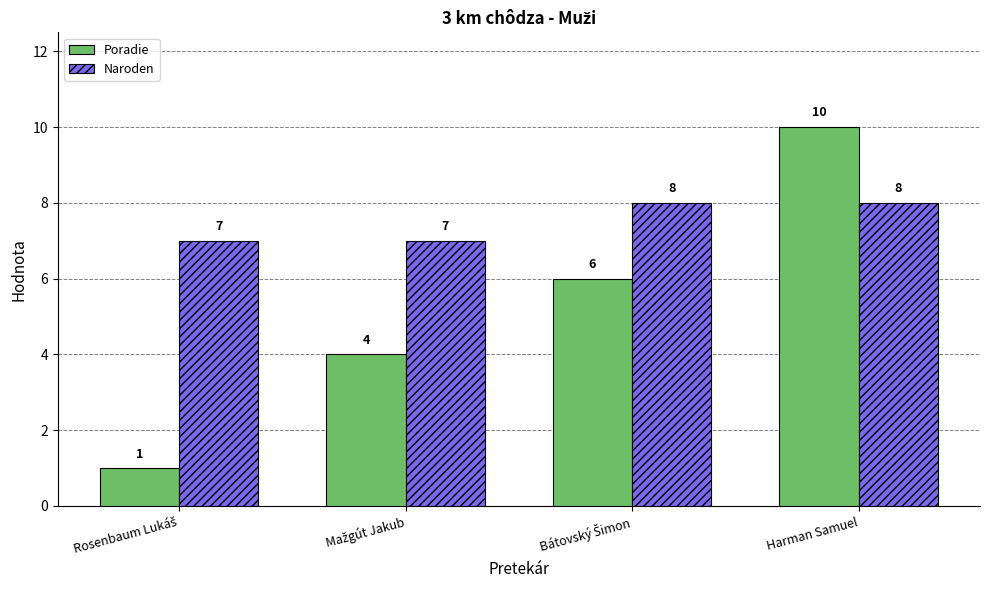

What is the difference between the maximum and second lowest values in the Poradie series?

6